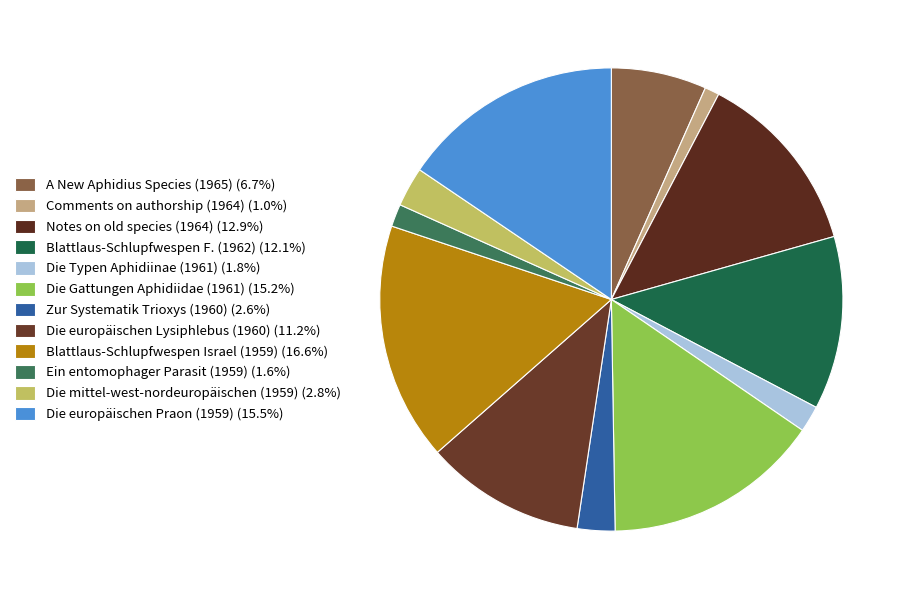

How many slices are in this pie chart?

12